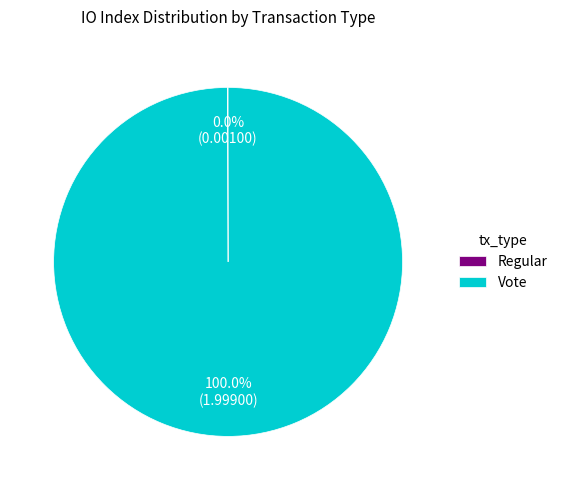

Which category accounts for the majority?

Vote